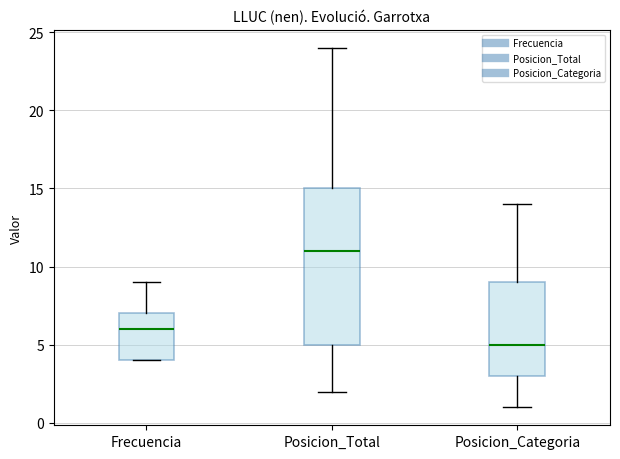

Reading left to right, transcribe this box plot: for each box, give where its median line is, the range the box spans, and where its two whiskers end, as read against the y-axis. The values are not printed on the chart, so give them approximately, as read against the axis.

Frecuencia: median 6, box 4 to 7, whiskers 4 to 9
Posicion_Total: median 11, box 5 to 15, whiskers 2 to 24
Posicion_Categoria: median 5, box 3 to 9, whiskers 1 to 14